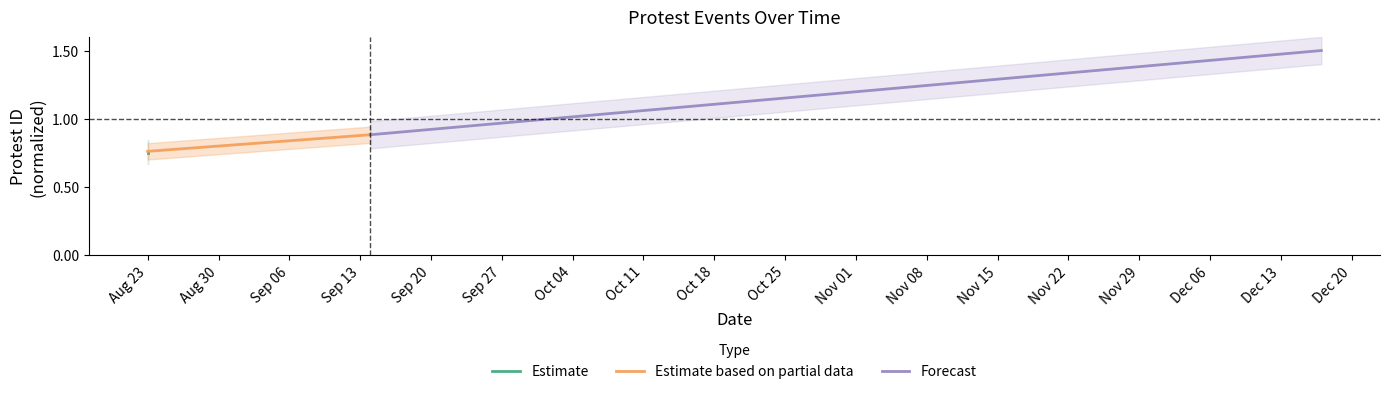

Read the Estimate based on partial data value at Aug 23.

0.8